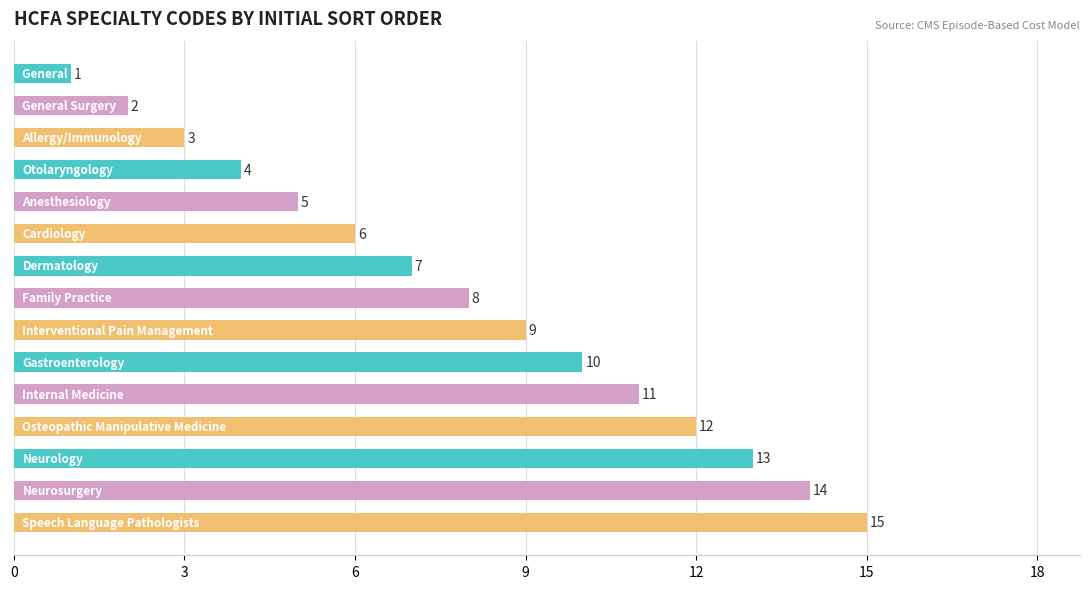

What is the difference between the second highest and minimum values?

13